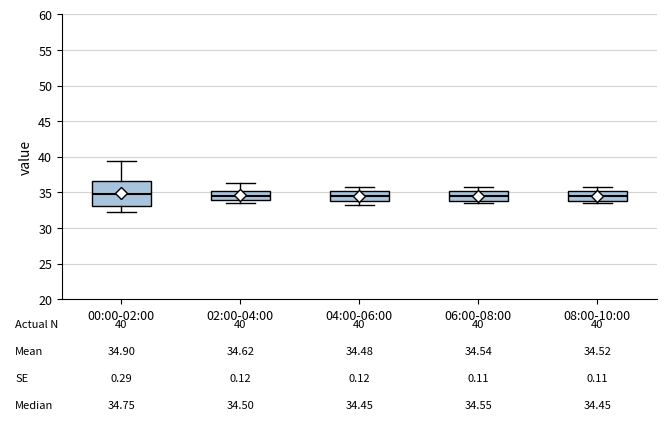

Which box is the tallest, from its lower edge to its upper edge?

00:00-02:00